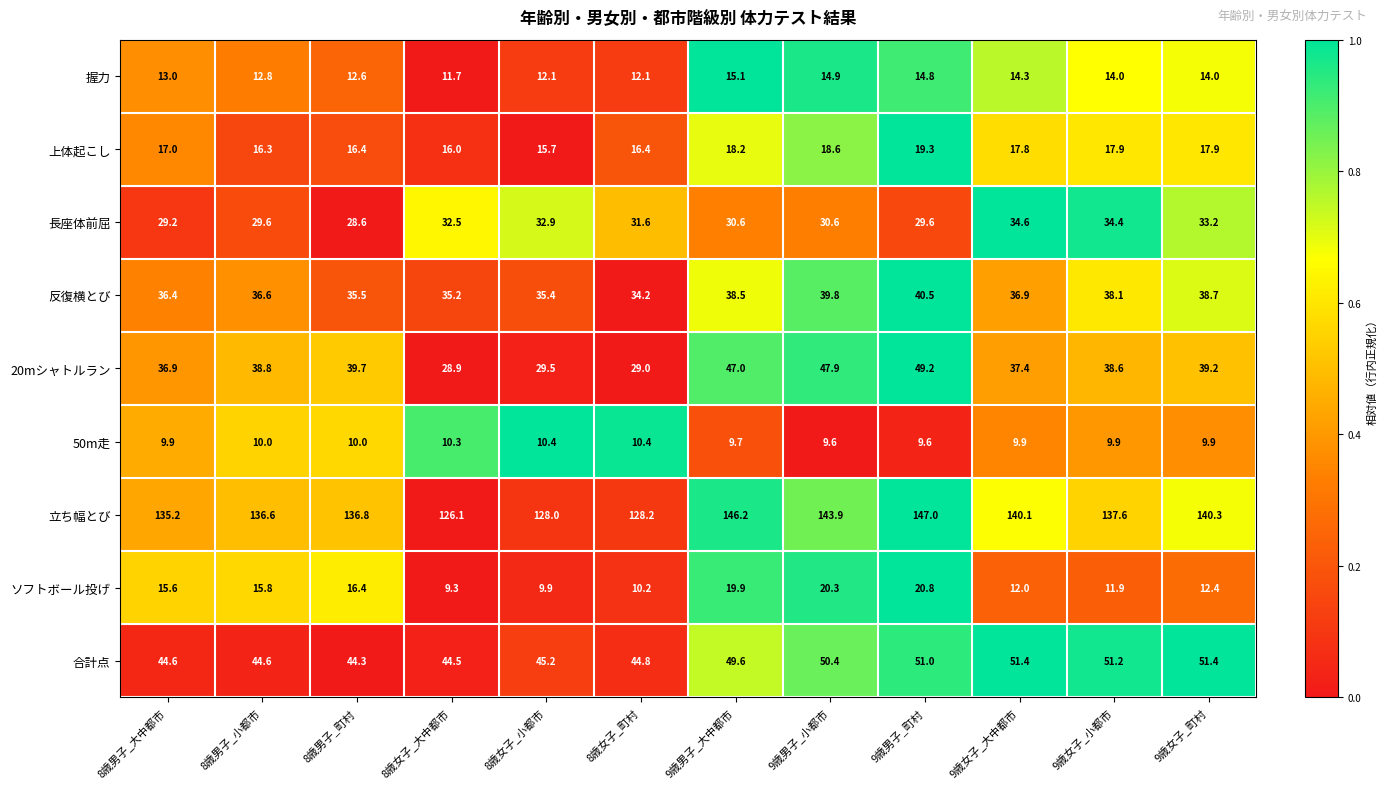

What is the average value of the 20mシャトルラン series?

38.5